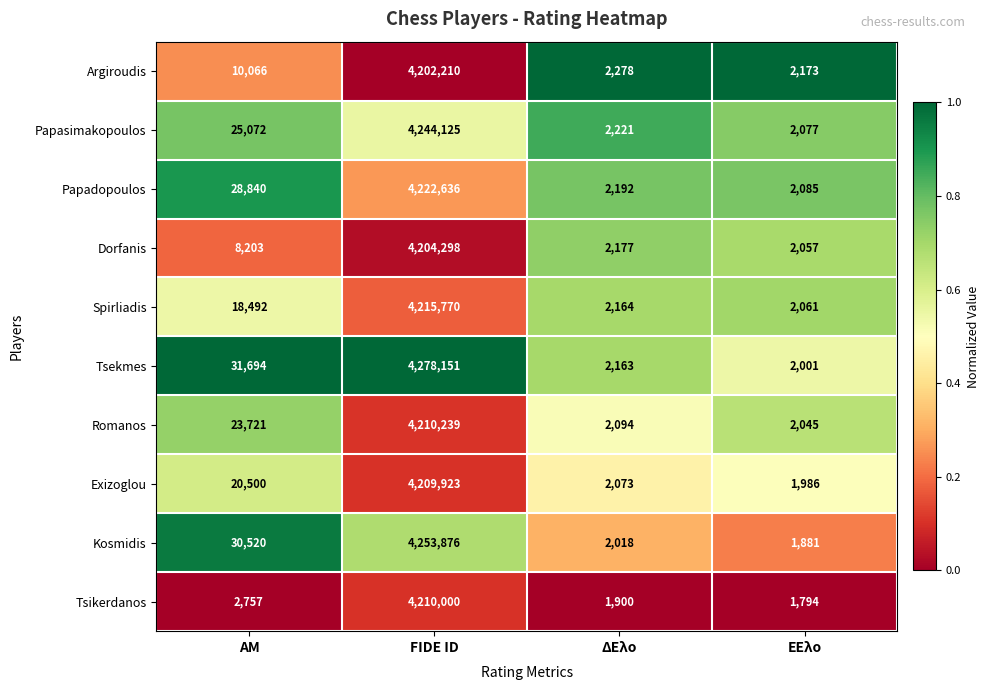

What is the maximum value for Argiroudis?

4202210